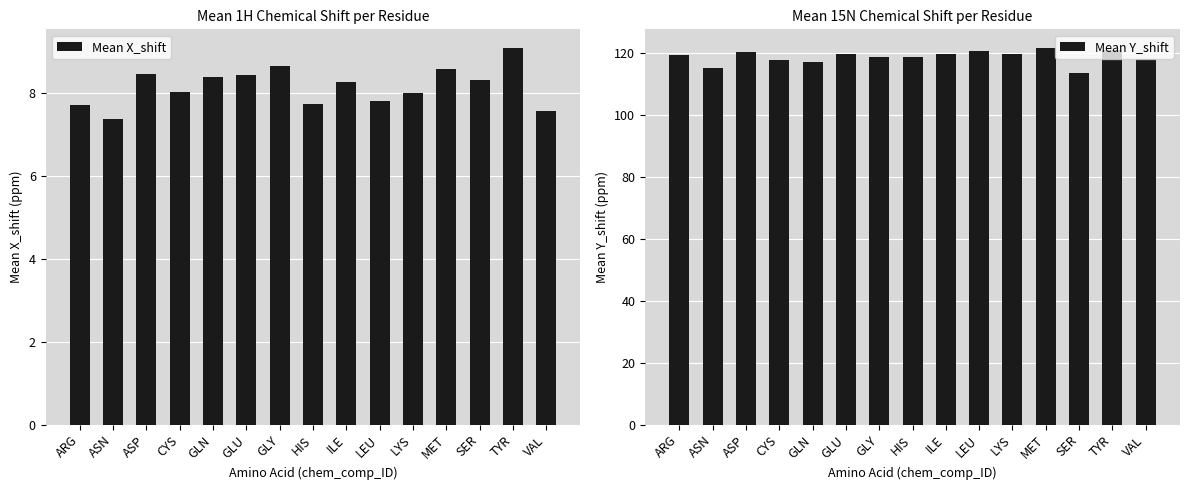

The value of Mean Y_shift at MET is 217.5. True or false?

False